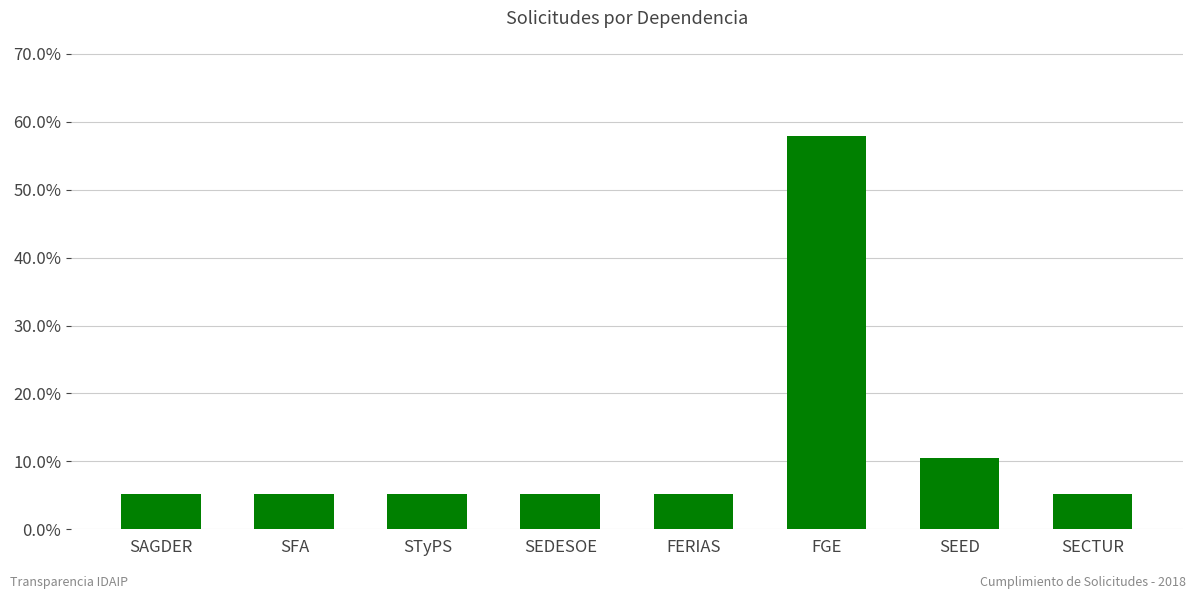

Where is the data nearest to the value 0?

SAGDER